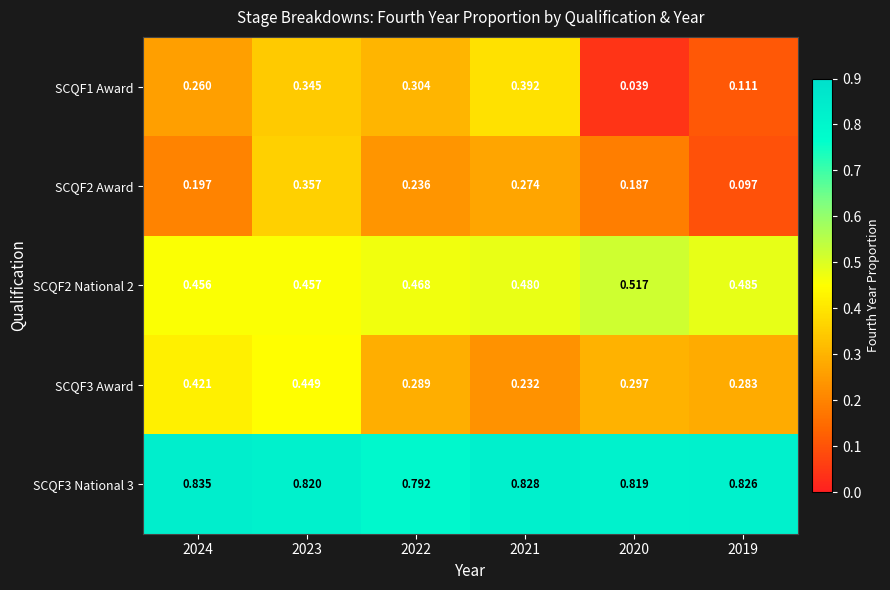

Rank the series at 2024 from highest to lowest value.

SCQF3 National 3, SCQF2 National 2, SCQF3 Award, SCQF1 Award, SCQF2 Award